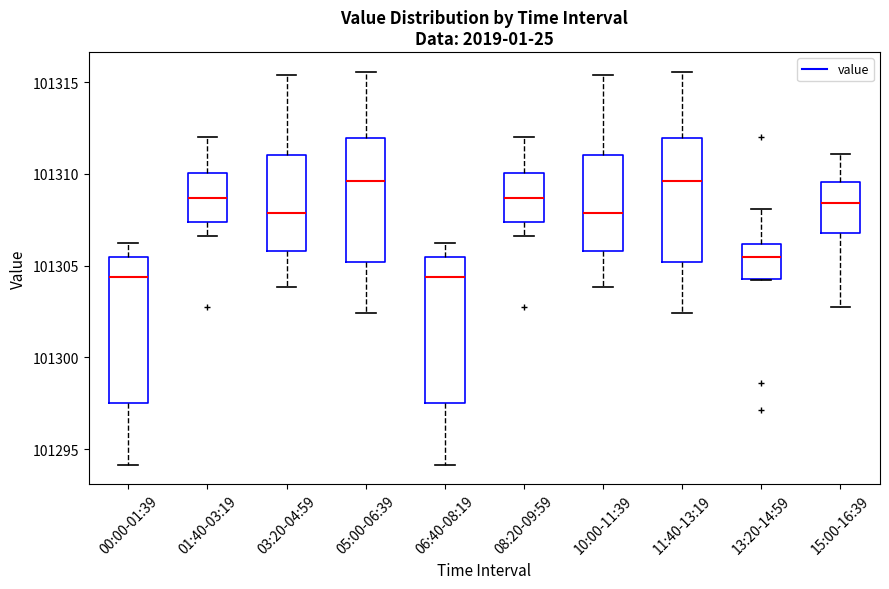

Reading left to right, read every box against the y-axis: the position of its median line, the range the box covers, and the ends of its whiskers. The values are not printed on the chart, so give them approximately, as read against the axis.

00:00-01:39: median 101304.5, box 101297.5 to 101305.5, whiskers 101294.0 to 101306.5
01:40-03:19: median 101308.5, box 101307.5 to 101310.0, whiskers 101306.5 to 101312.0
03:20-04:59: median 101308.0, box 101306.0 to 101311.0, whiskers 101304.0 to 101315.5
05:00-06:39: median 101309.5, box 101305.0 to 101312.0, whiskers 101302.5 to 101315.5
06:40-08:19: median 101304.5, box 101297.5 to 101305.5, whiskers 101294.0 to 101306.5
08:20-09:59: median 101308.5, box 101307.5 to 101310.0, whiskers 101306.5 to 101312.0
10:00-11:39: median 101308.0, box 101306.0 to 101311.0, whiskers 101304.0 to 101315.5
11:40-13:19: median 101309.5, box 101305.0 to 101312.0, whiskers 101302.5 to 101315.5
13:20-14:59: median 101305.5, box 101304.5 to 101306.0, whiskers 101304.0 to 101308.0
15:00-16:39: median 101308.5, box 101307.0 to 101309.5, whiskers 101302.5 to 101311.0